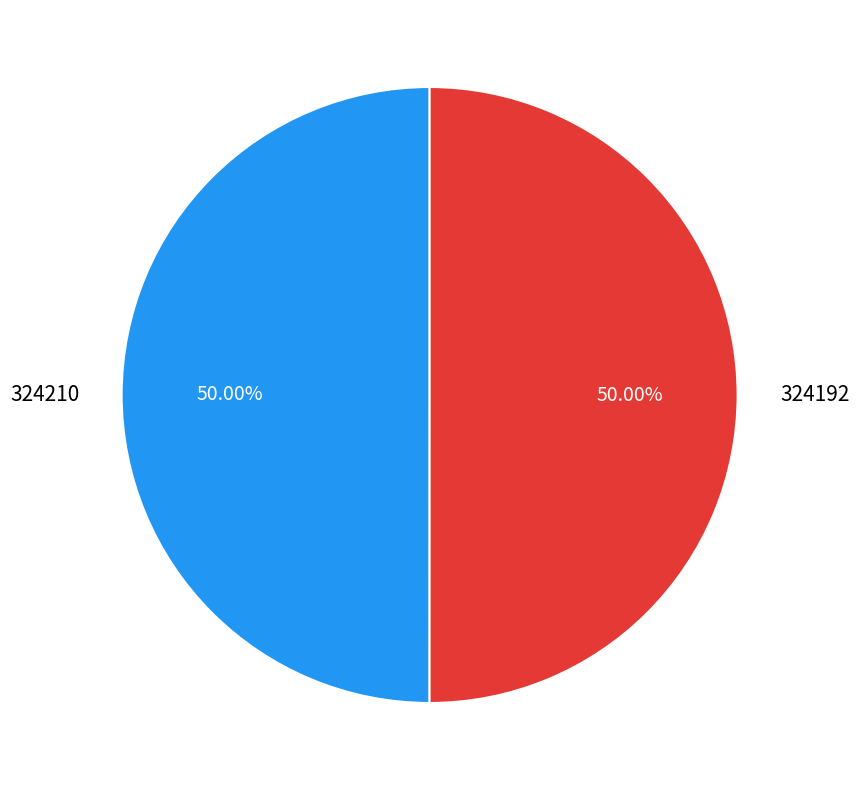

How many slices are in this pie chart?

2